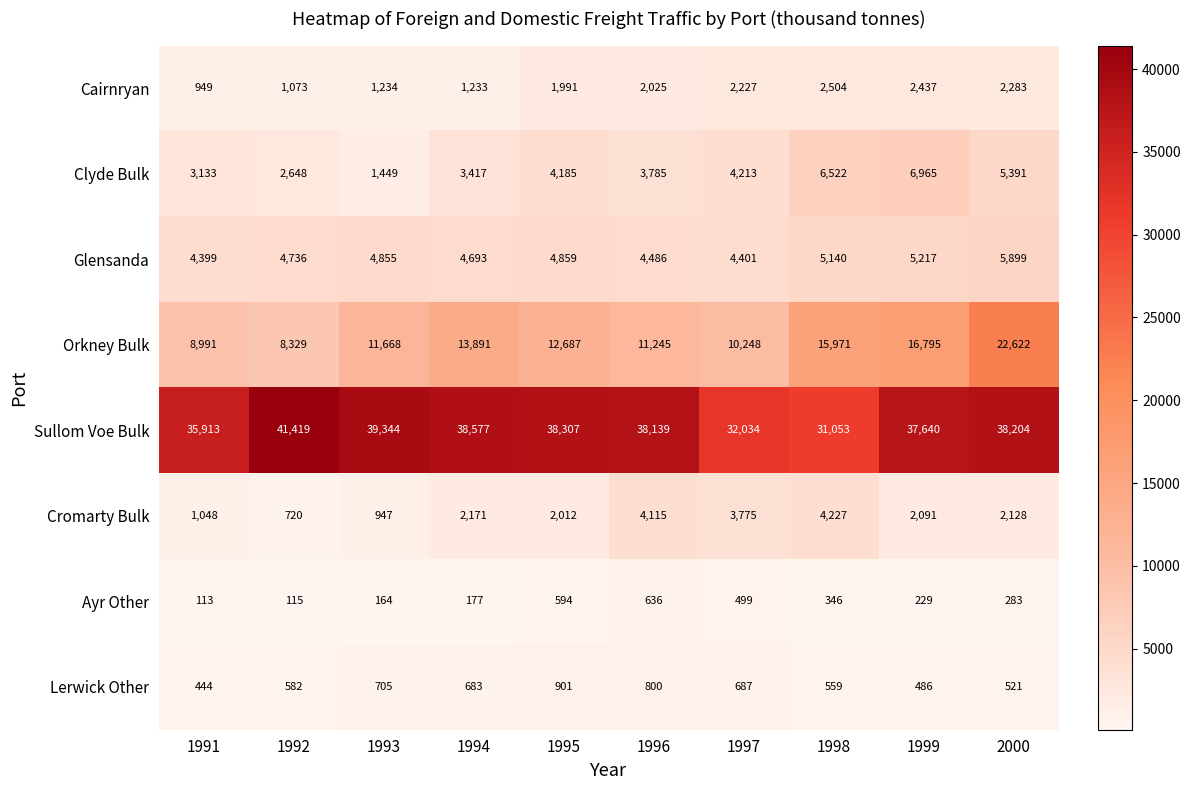

What is the total value across all series at 1992?

59622